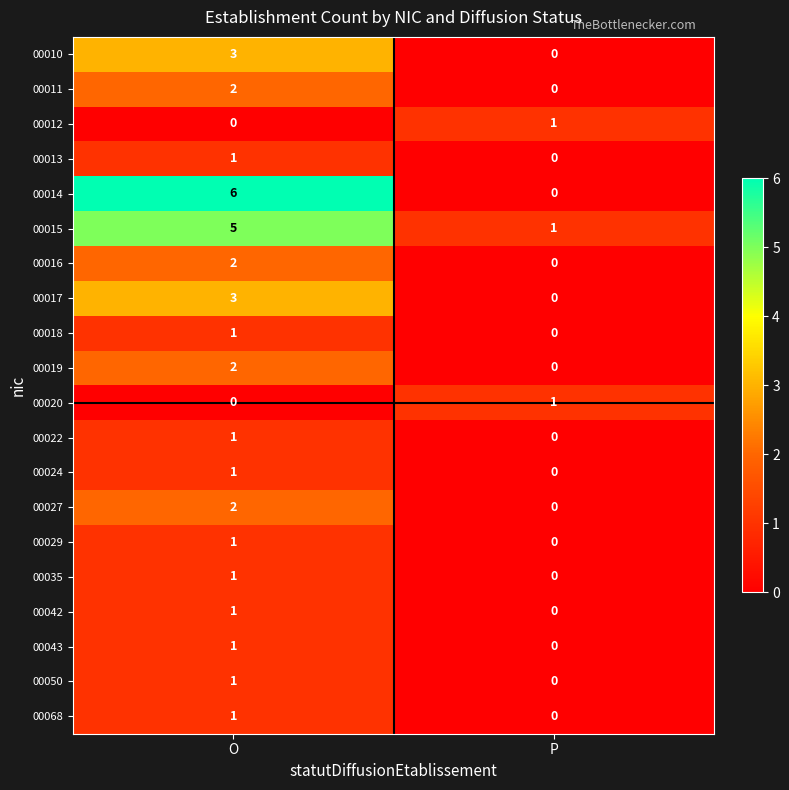

Is it true that 00014 equals 6 at O?

True